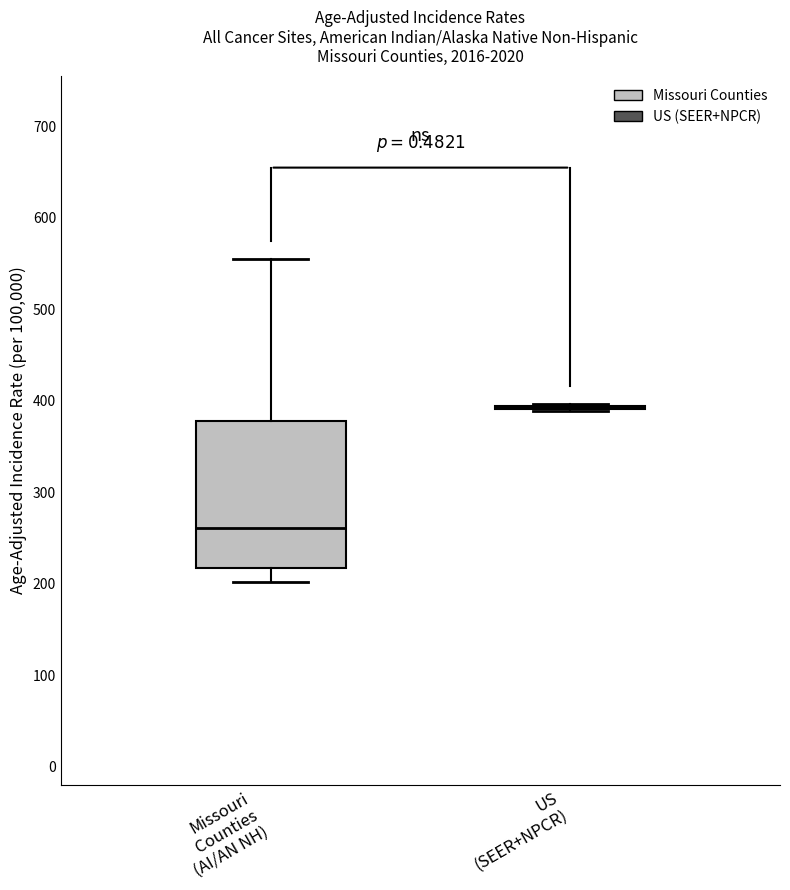

Reading left to right, read every box against the y-axis: the position of its median line, the range the box covers, and the ends of its whiskers. The values are not printed on the chart, so give them approximately, as read against the axis.

Missouri Counties (AI/AN NH): median 260, box 220 to 380, whiskers 200 to 550
US (SEER+NPCR): box collapsed to a line at 390, whiskers 390 to 400